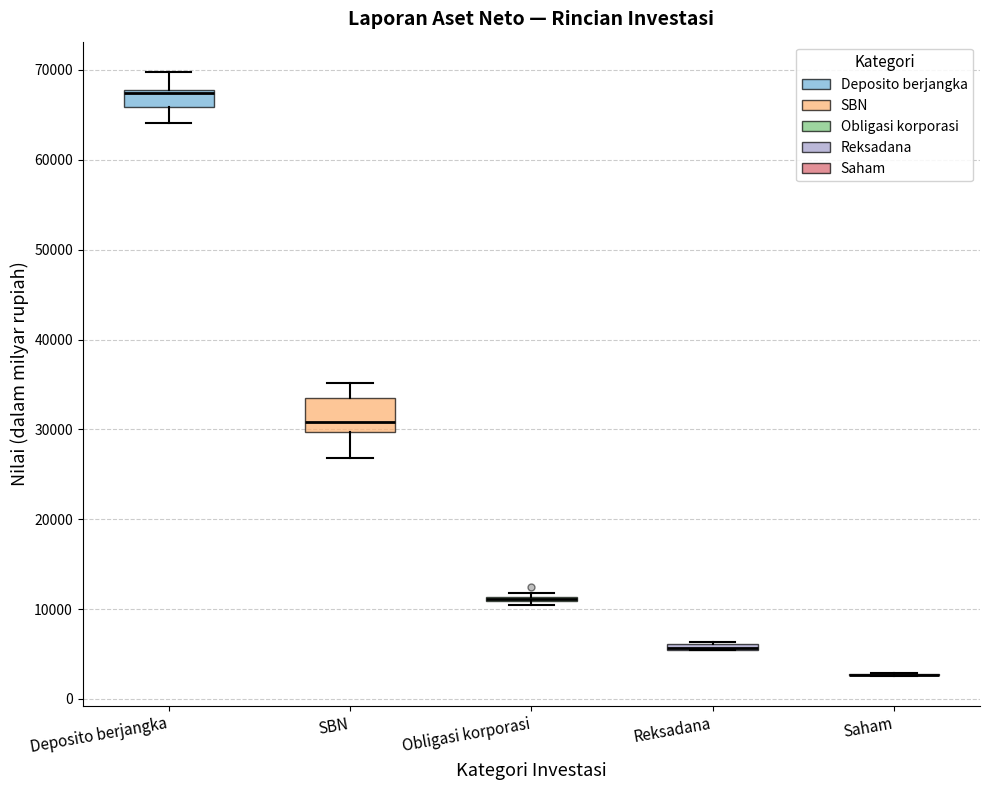

Comparing the boxes themselves (not the whiskers), which one is the tallest?

SBN